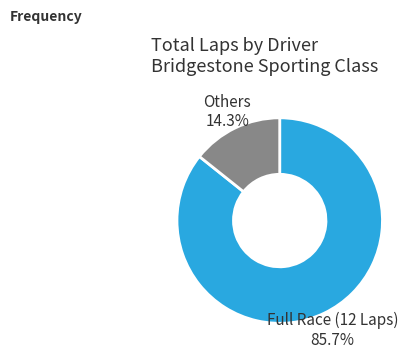

Which has a higher value, Others or Full Race (12 Laps)?

Full Race (12 Laps)